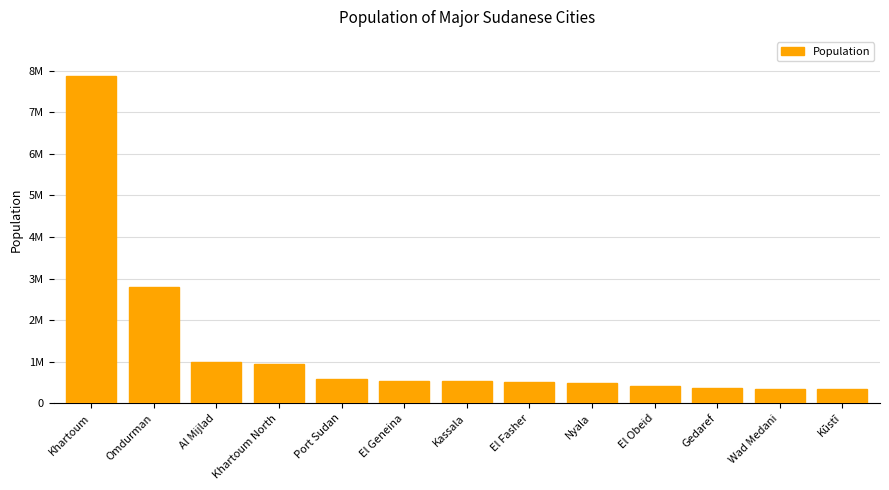

The chart shows a value of 345068 at Kūstī. True or false?

True